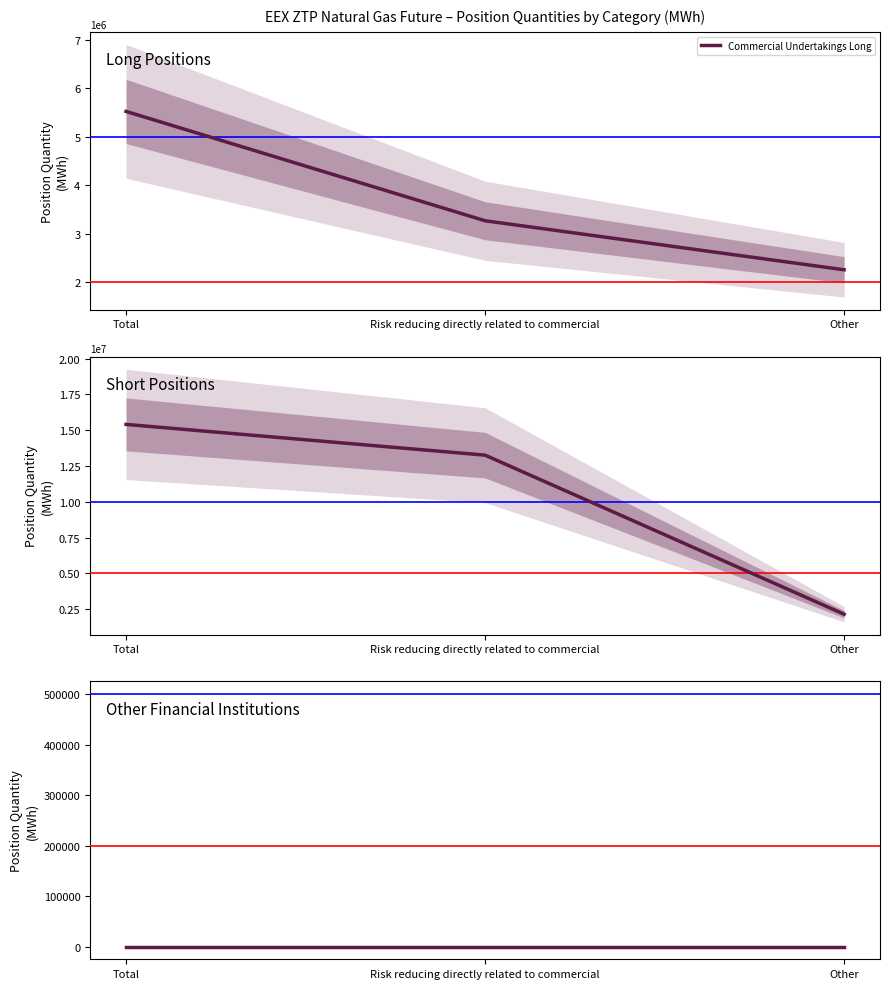

What is the label of the 3rd point from the right?

Total